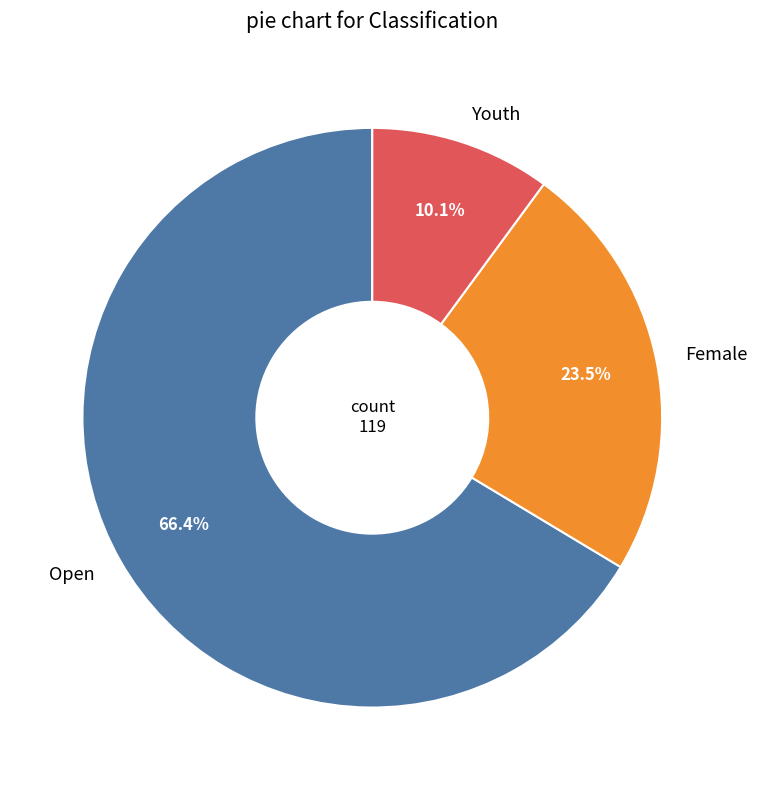

Is there any slice that represents more than half of the pie?

Yes